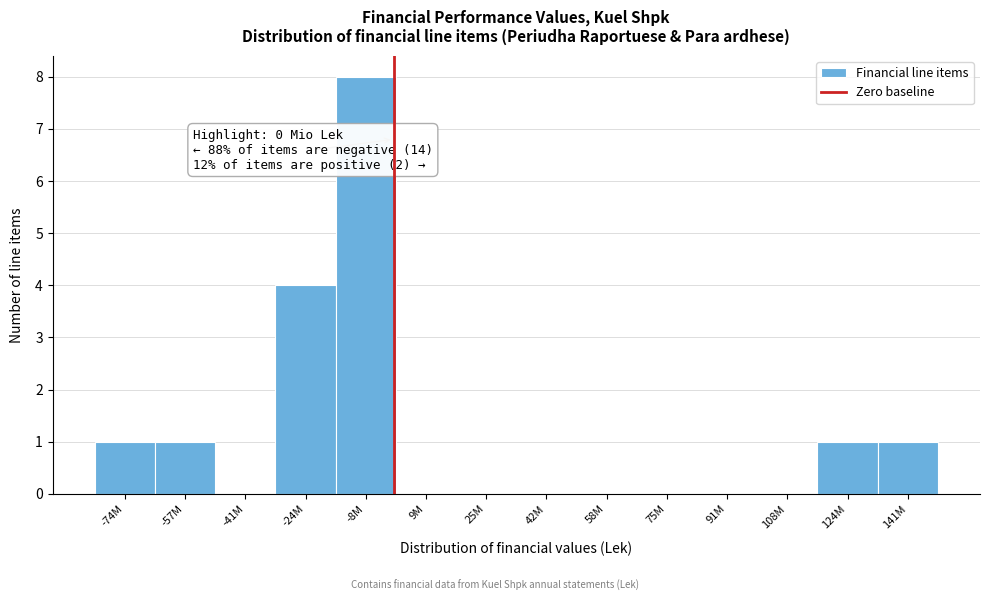

Reading left to right, list all the values displayed in this chart.

-74M=1	-57M=1	-41M=0	-24M=4	-8M=8	9M=0	25M=0	42M=0	58M=0	75M=0	91M=0	108M=0	124M=1	141M=1